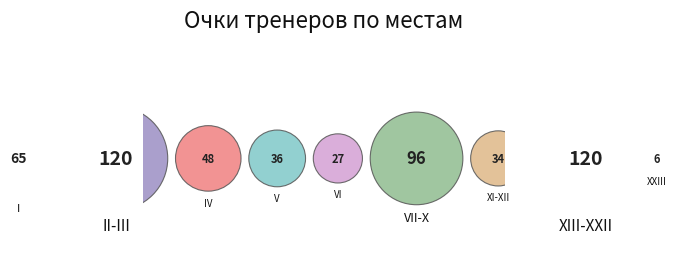

True or false: IV accounts for 23% of the total.

False